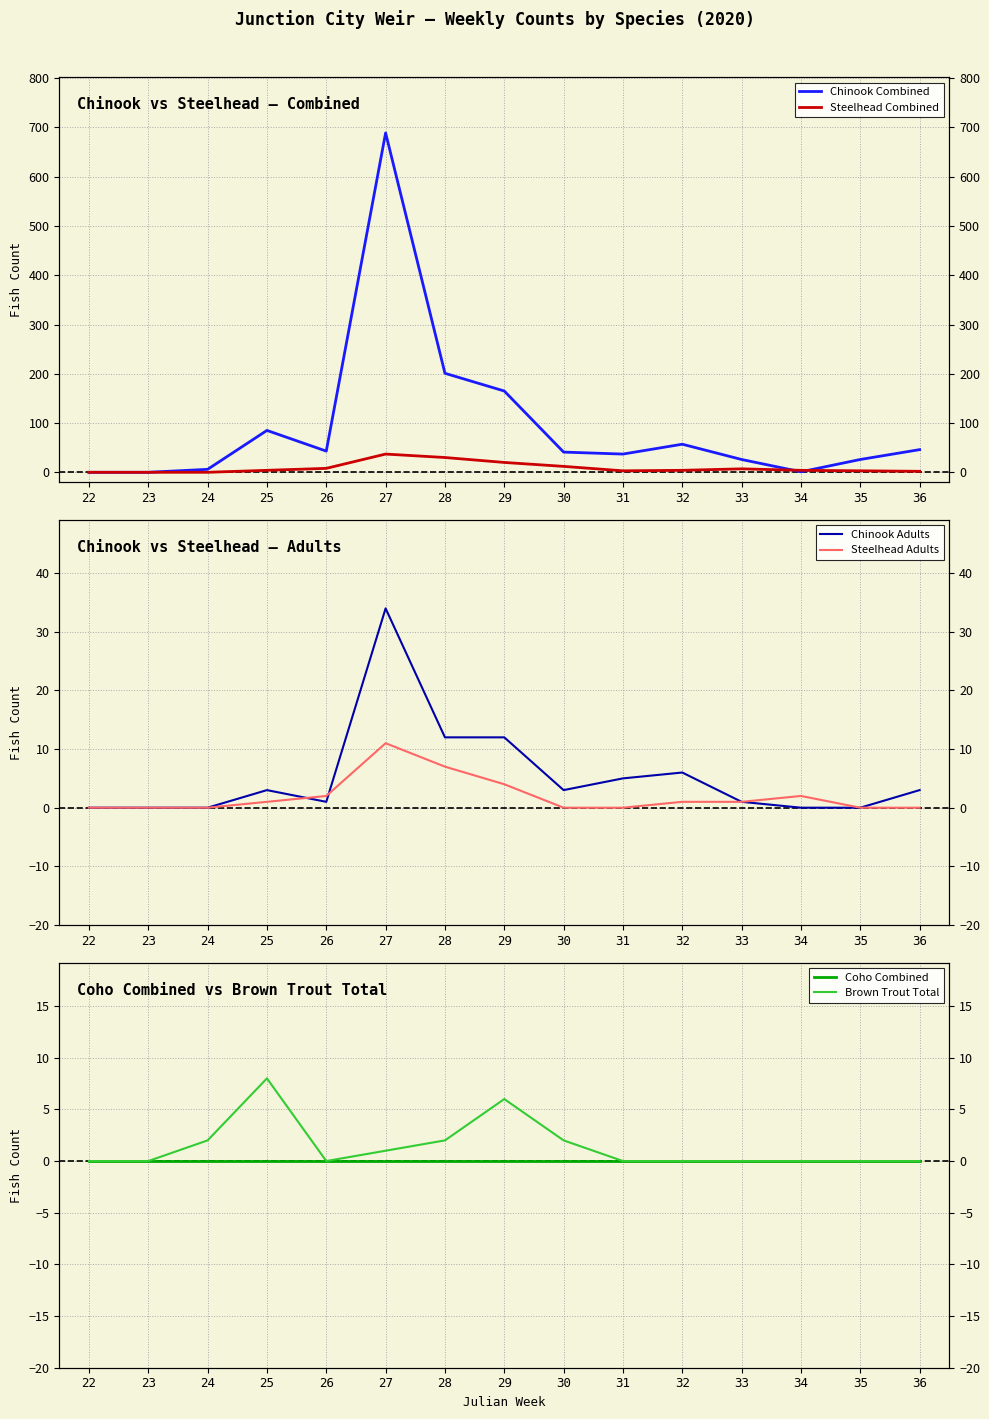

Between which two adjacent categories do Steelhead Adults and Chinook Adults first intersect?

25 and 26